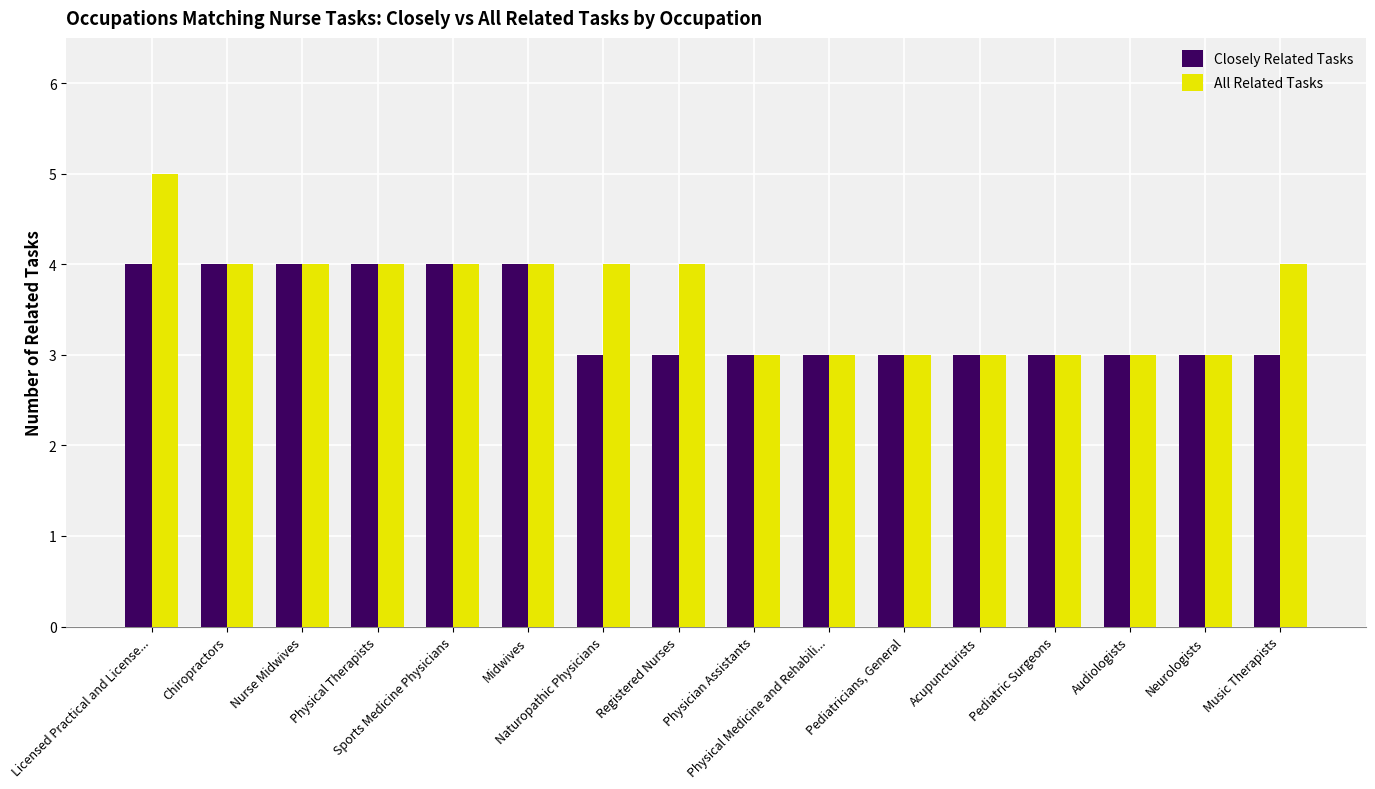

How many Closely Related Tasks values are between 3 and 4?

16